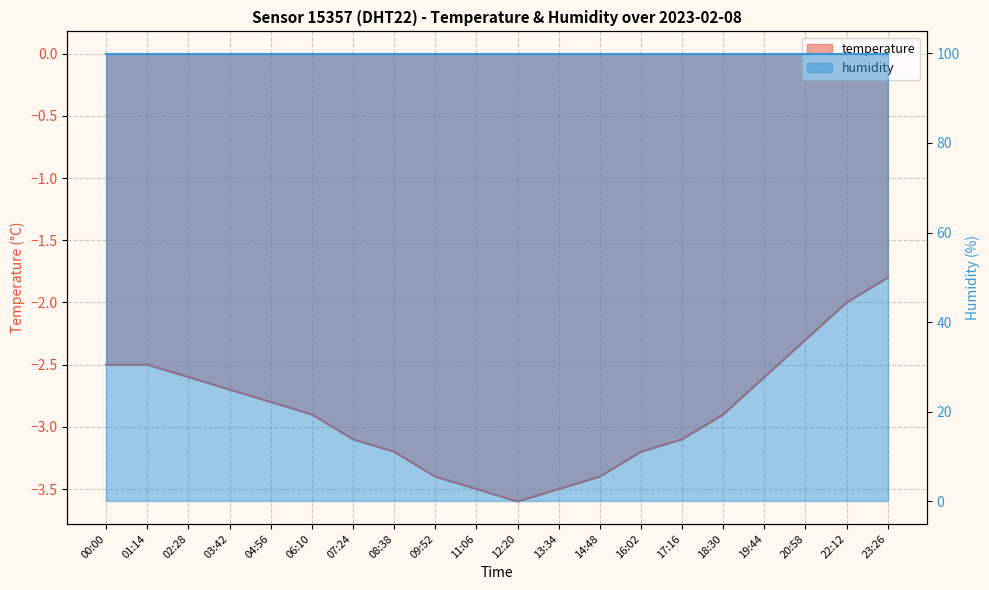

Rank the categories by value from lowest to highest.

12:20, 11:06, 13:34, 09:52, 14:48, 08:38, 16:02, 07:24, 17:16, 06:10, 18:30, 04:56, 03:42, 02:28, 19:44, 00:00, 01:14, 20:58, 22:12, 23:26